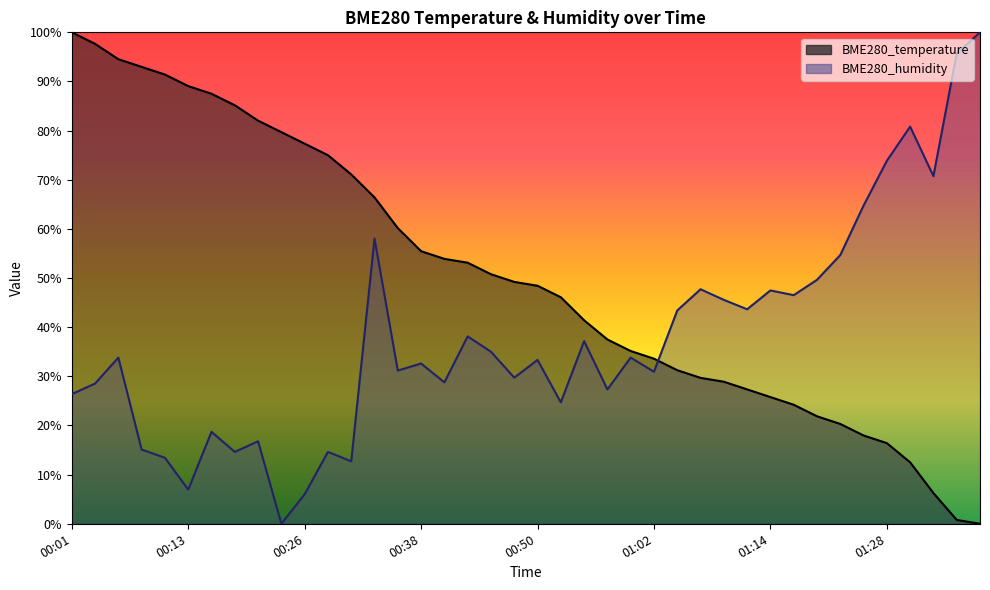

What is the value of the BME280_humidity point at the 26th from the left?

30.9